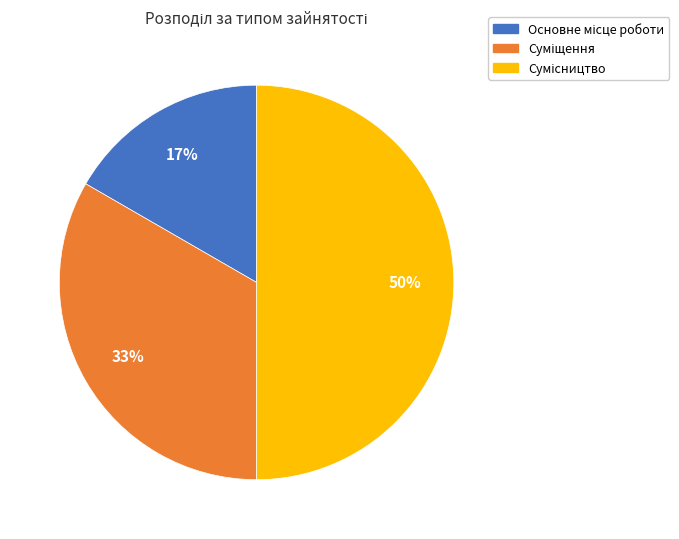

To the nearest percent, what is the average slice percentage?

33%